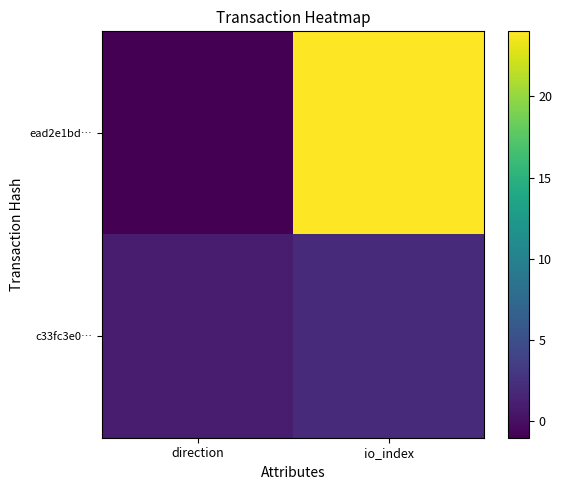

At which category is the sum across all series the highest?

io_index